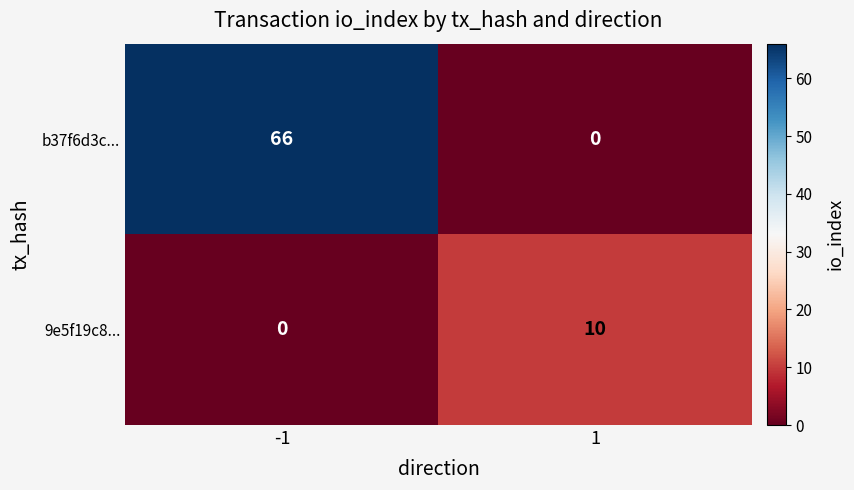

Reading left to right, what are all the values shown in this chart?

b37f6d3c...: -1=66	1=0
9e5f19c8...: -1=0	1=10